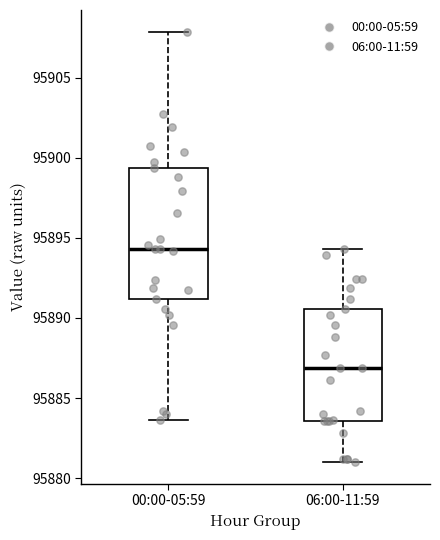

Which box has the lowest median line?

06:00-11:59